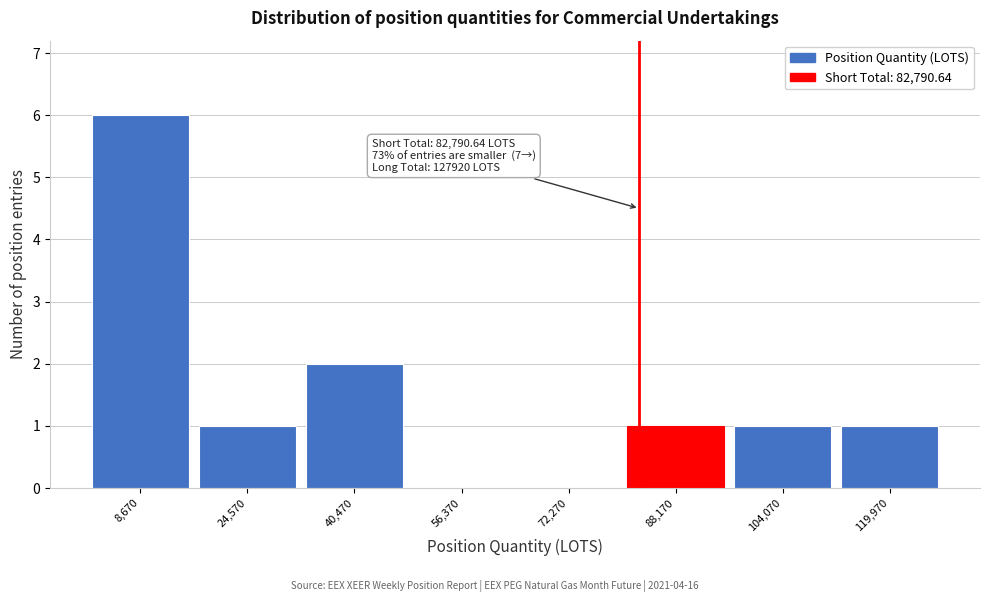

Over which range of the x-axis is the bar tallest?

0 to 16000